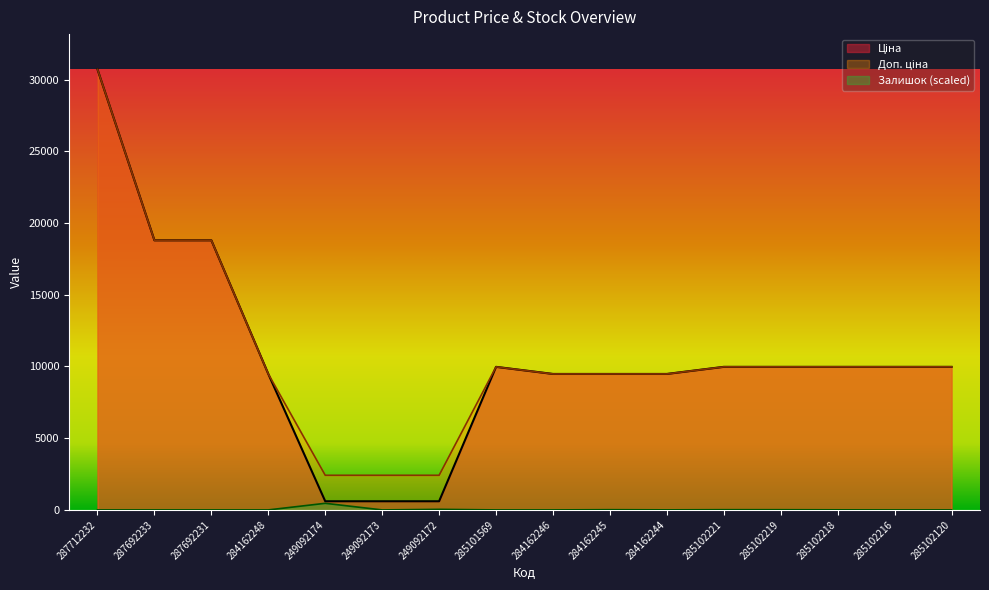

What is the difference between the maximum and minimum values in the Залишок series?

460.8